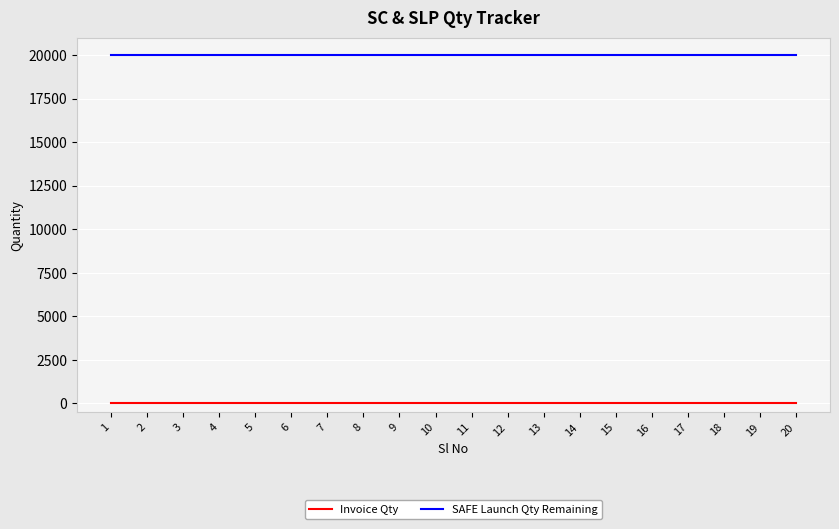

True or false: Invoice Qty has a value of 0 at 20.

True